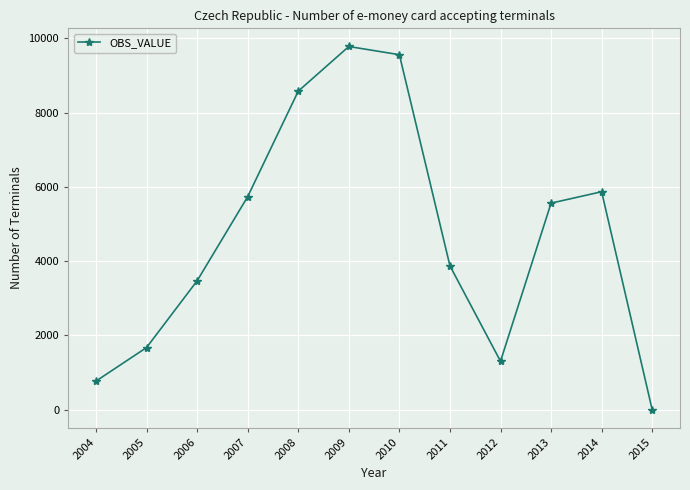

At which category does the data reach its first local peak?

2009